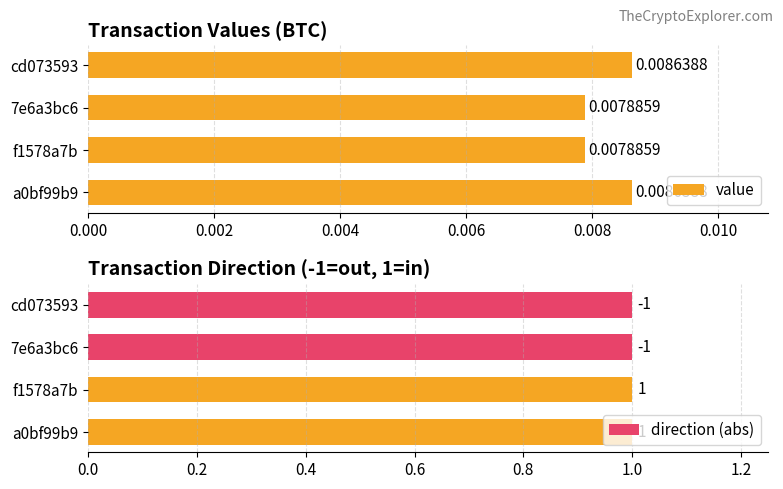

How many bars are there in total?

8